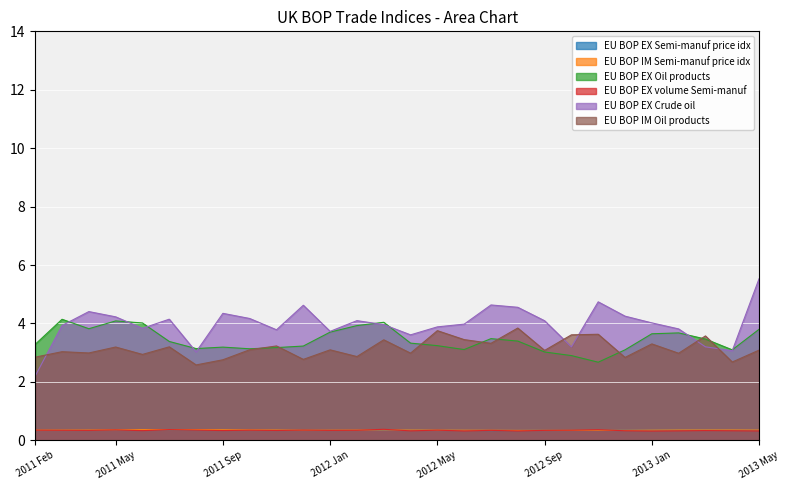

How many lines are shown in the chart?

6